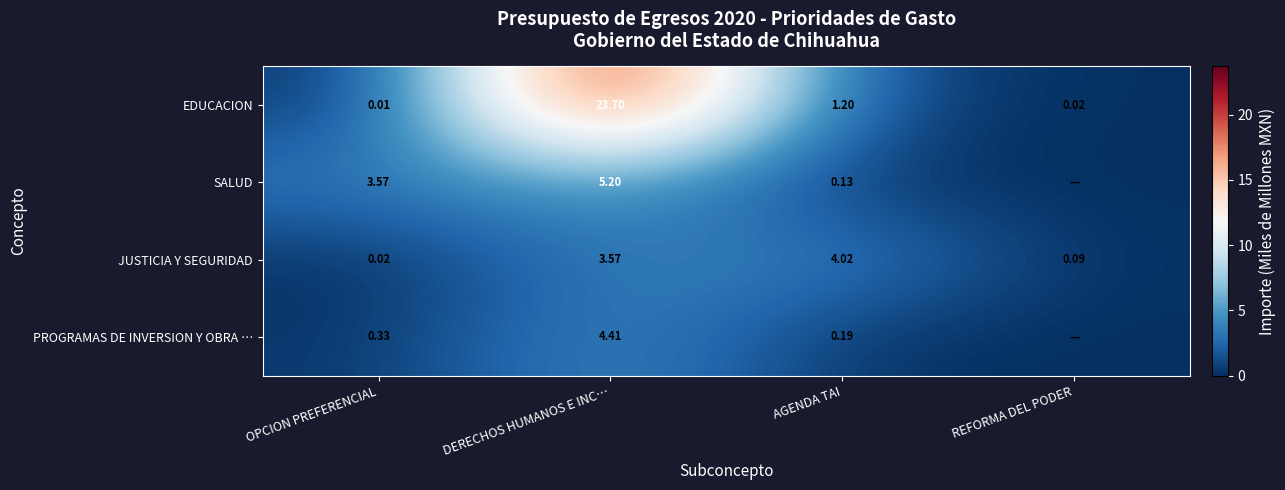

At which label does JUSTICIA Y SEGURIDAD first exceed 3?

DERECHOS HUMANOS E INC…